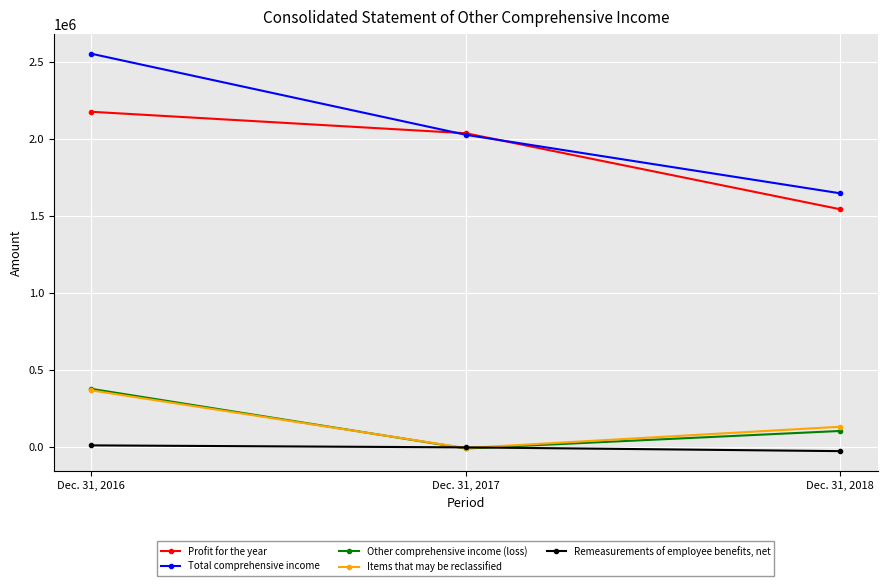

Rank the categories by Other comprehensive income (loss) value from highest to lowest.

Dec. 31, 2016, Dec. 31, 2018, Dec. 31, 2017